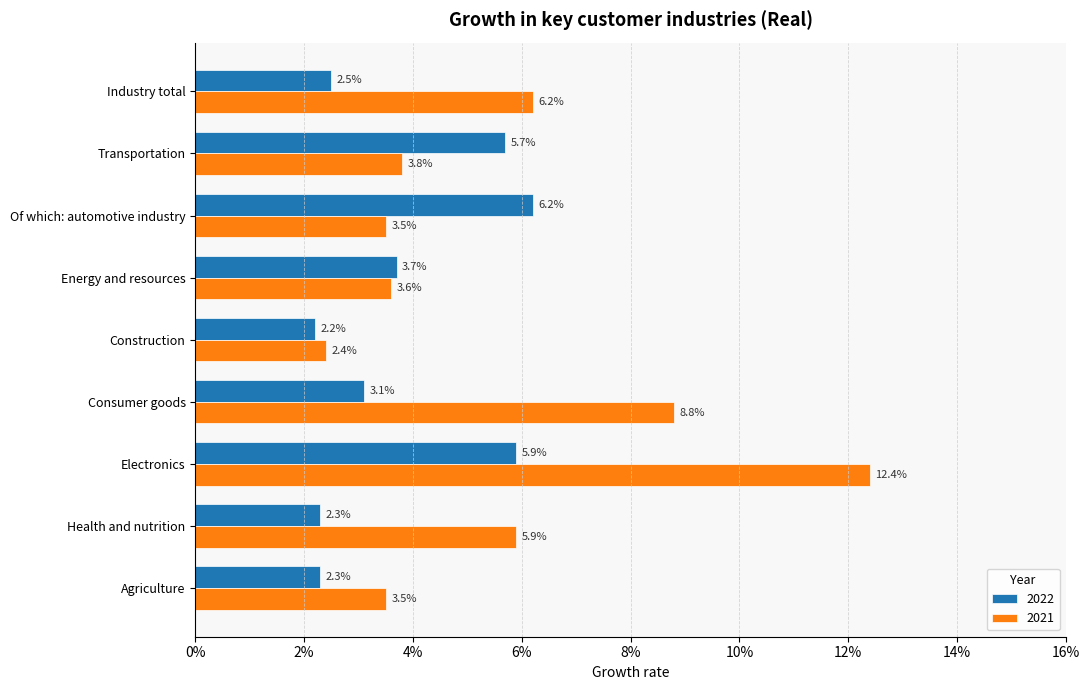

List the series in order of their overall mean, lowest first.

2022, 2021